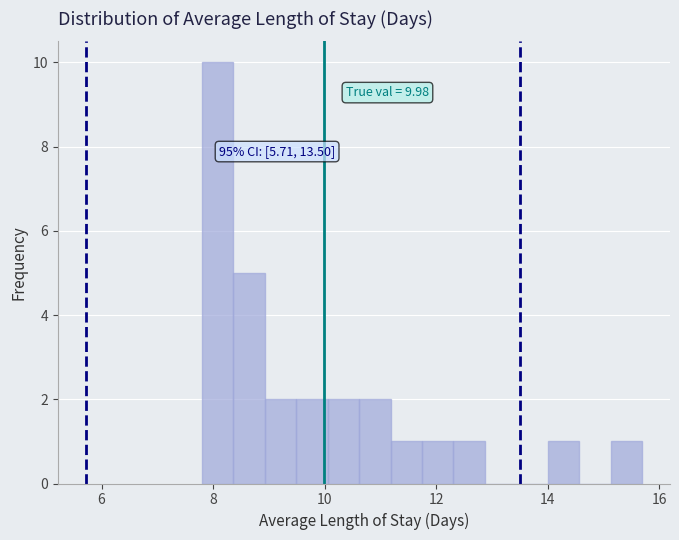

Read against the x-axis, roughly where is the centre of the tallest bar?

8.0